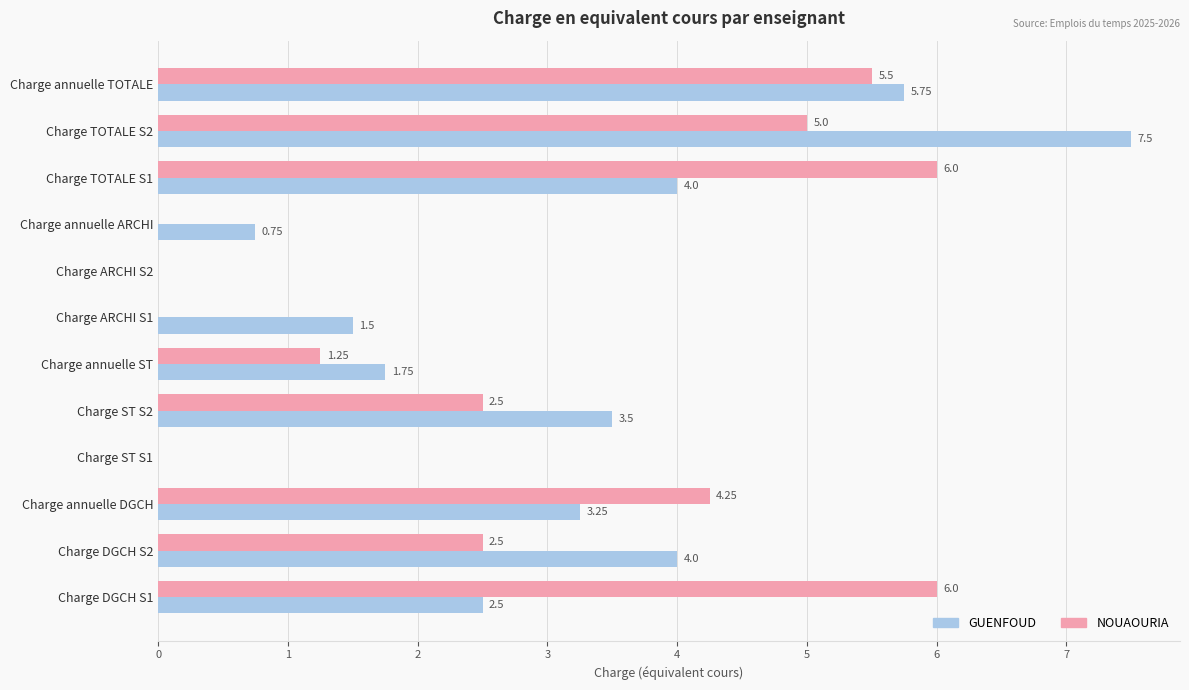

What is the sum of the GUENFOUD values at Charge annuelle TOTALE and Charge TOTALE S1?

9.8